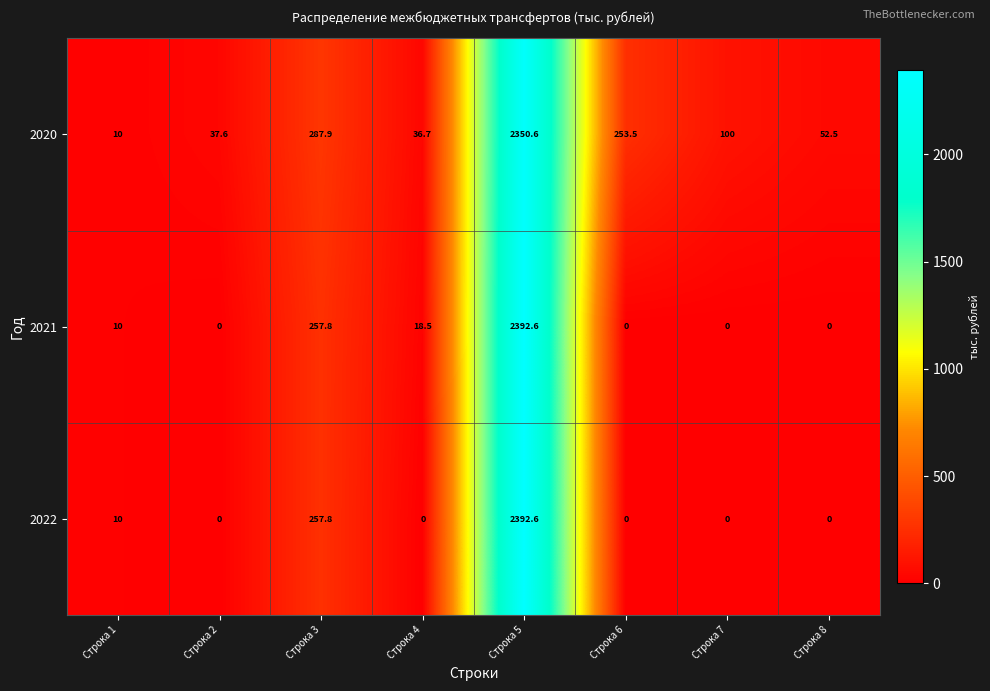

Rank the categories by 2020 value from highest to lowest.

Строка 5, Строка 3, Строка 6, Строка 7, Строка 8, Строка 2, Строка 4, Строка 1